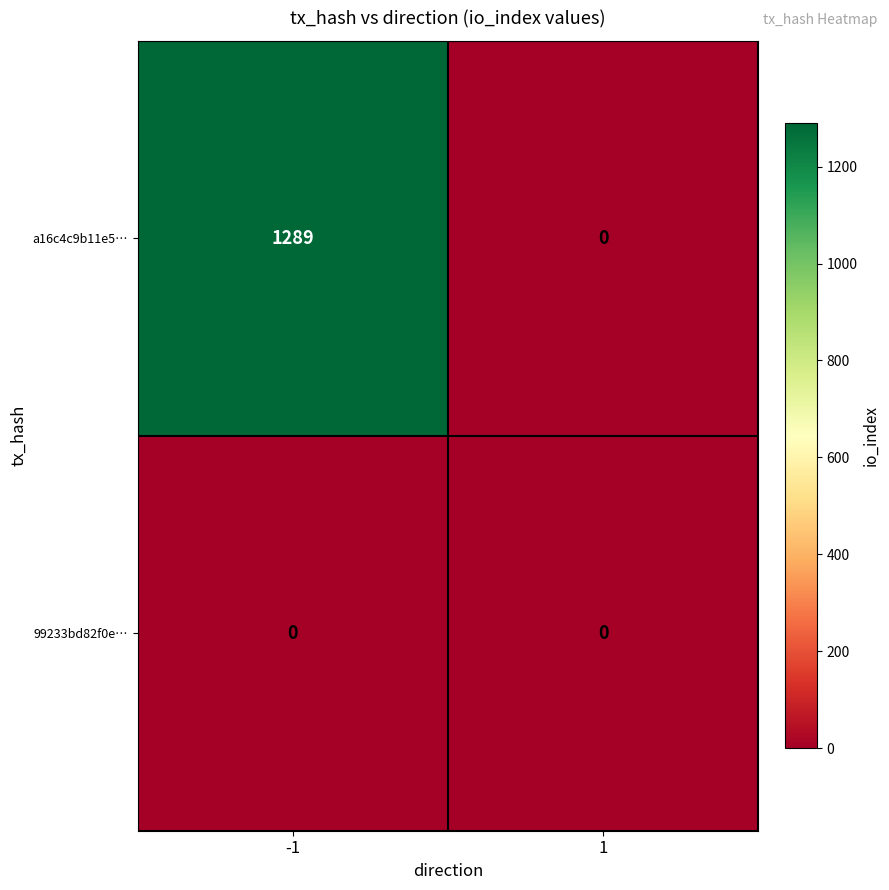

At how many categories does at least one series exceed 44?

1